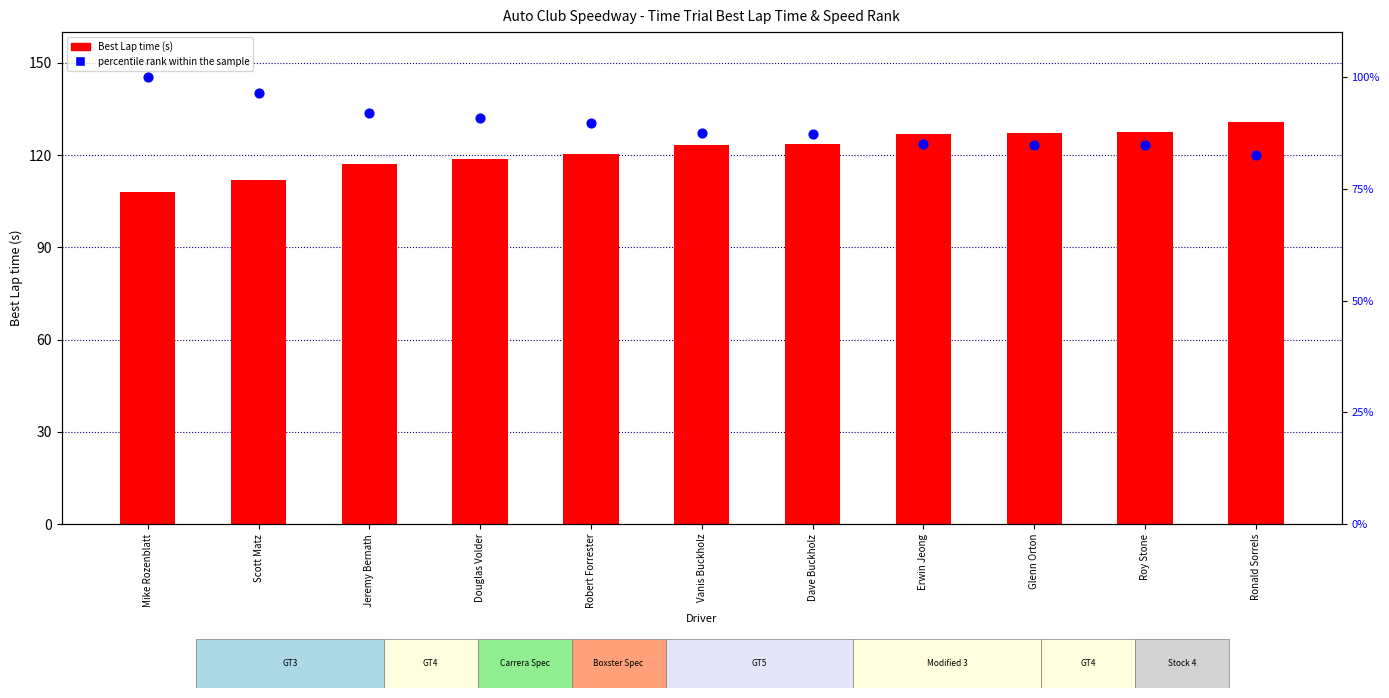

Which series contains the lowest Y value?

percentile rank (speed)